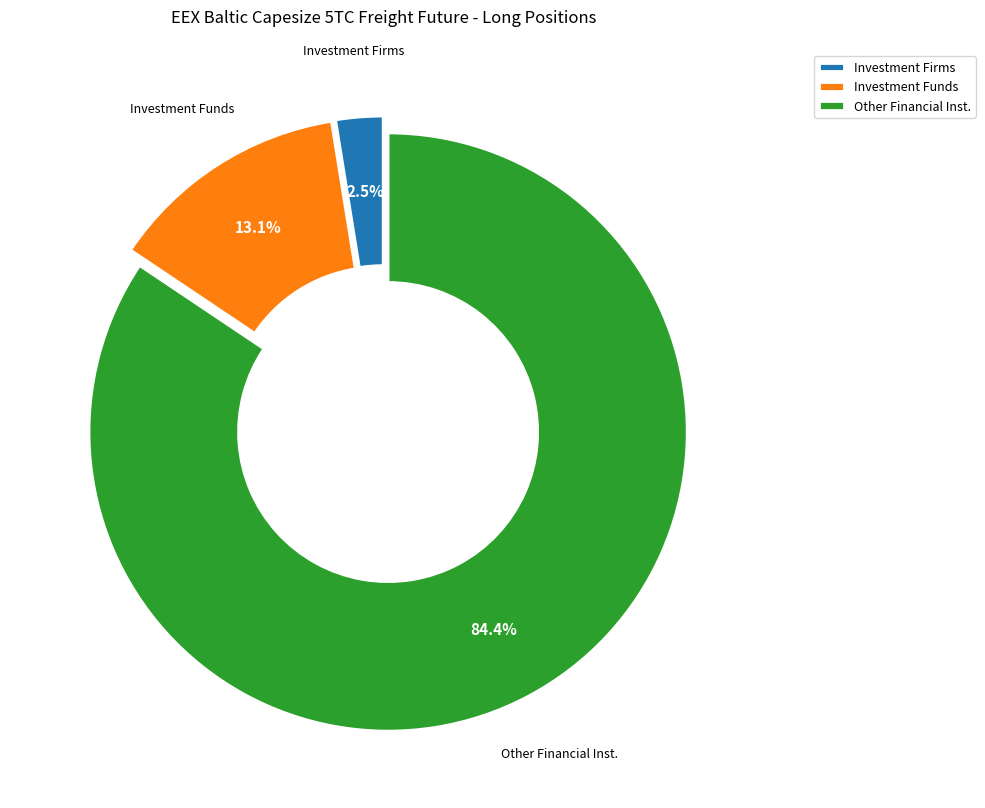

Is there any slice that represents more than half of the pie?

Yes